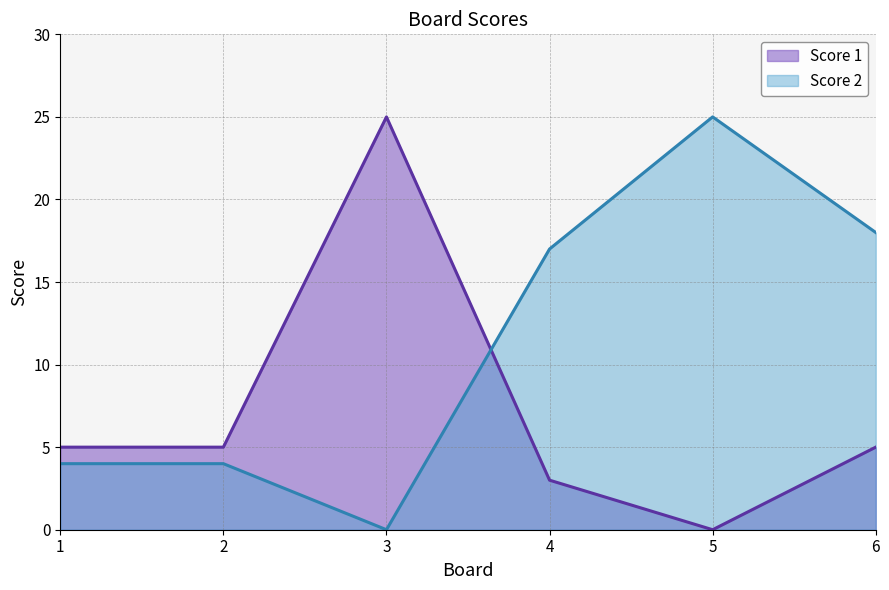

What is the value of the Score 2 point at the 4th from the left?

17